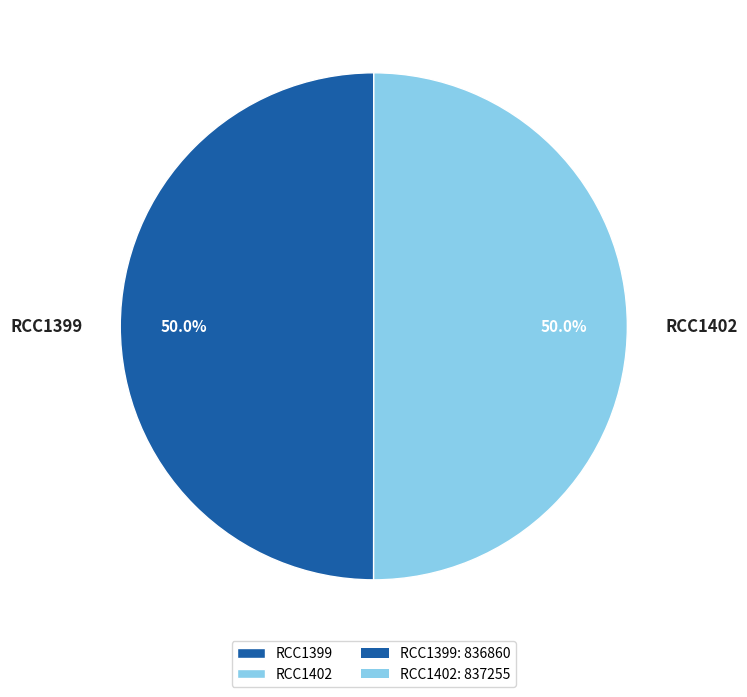

Do RCC1402 and RCC1399 together represent more than half of the pie?

Yes